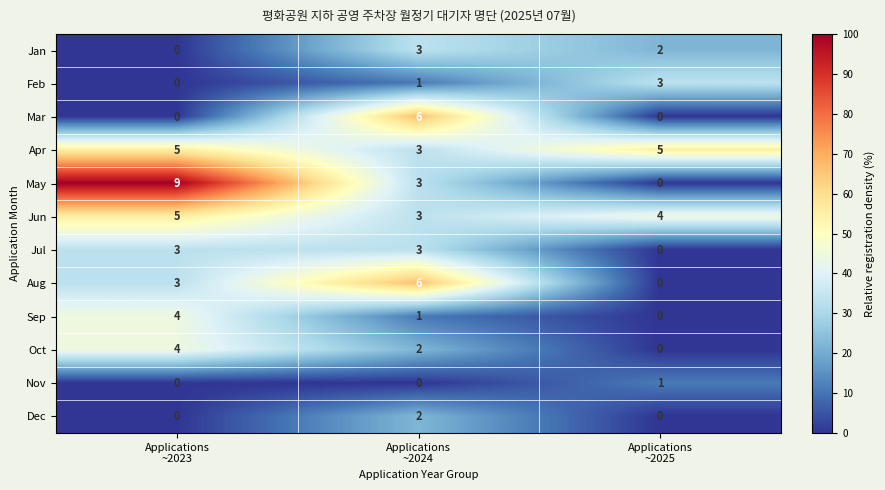

What is the greatest value displayed?

9